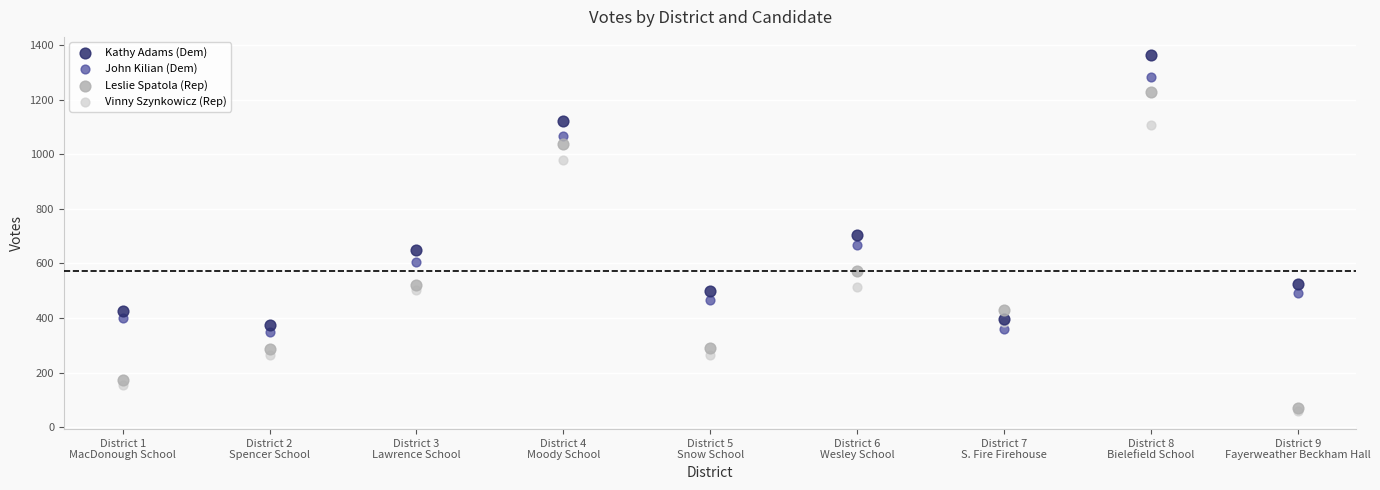

What are all the series names shown in the legend?

Kathy Adams (Dem), John Kilian (Dem), Leslie Spatola (Rep), Vinny Szynkowicz (Rep)